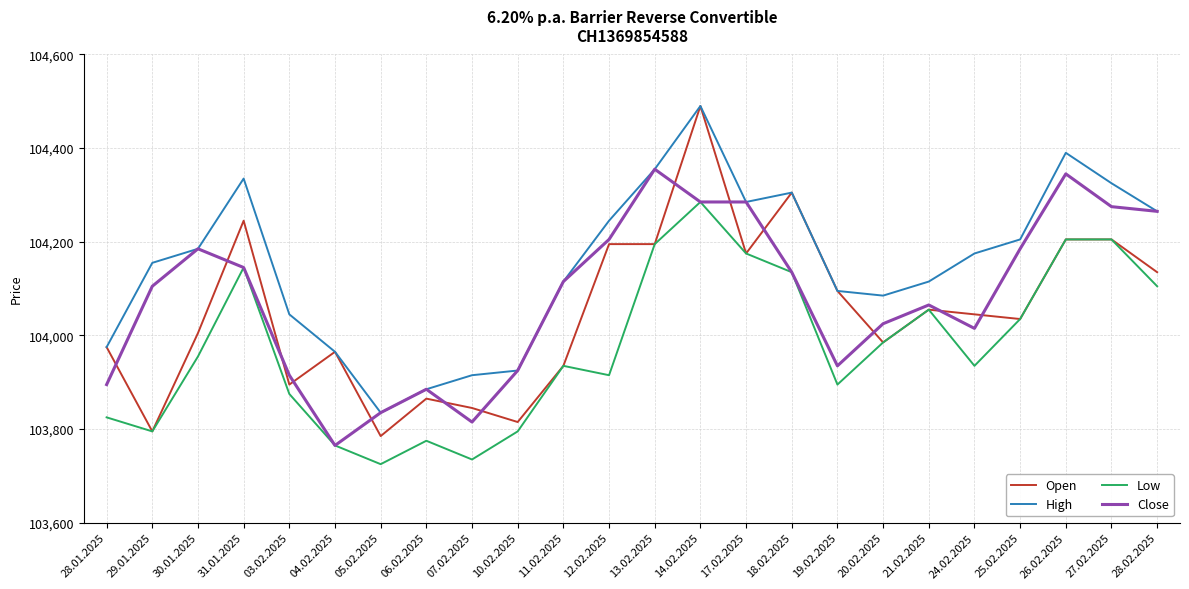

How many values in the Low series are below 103955?

12